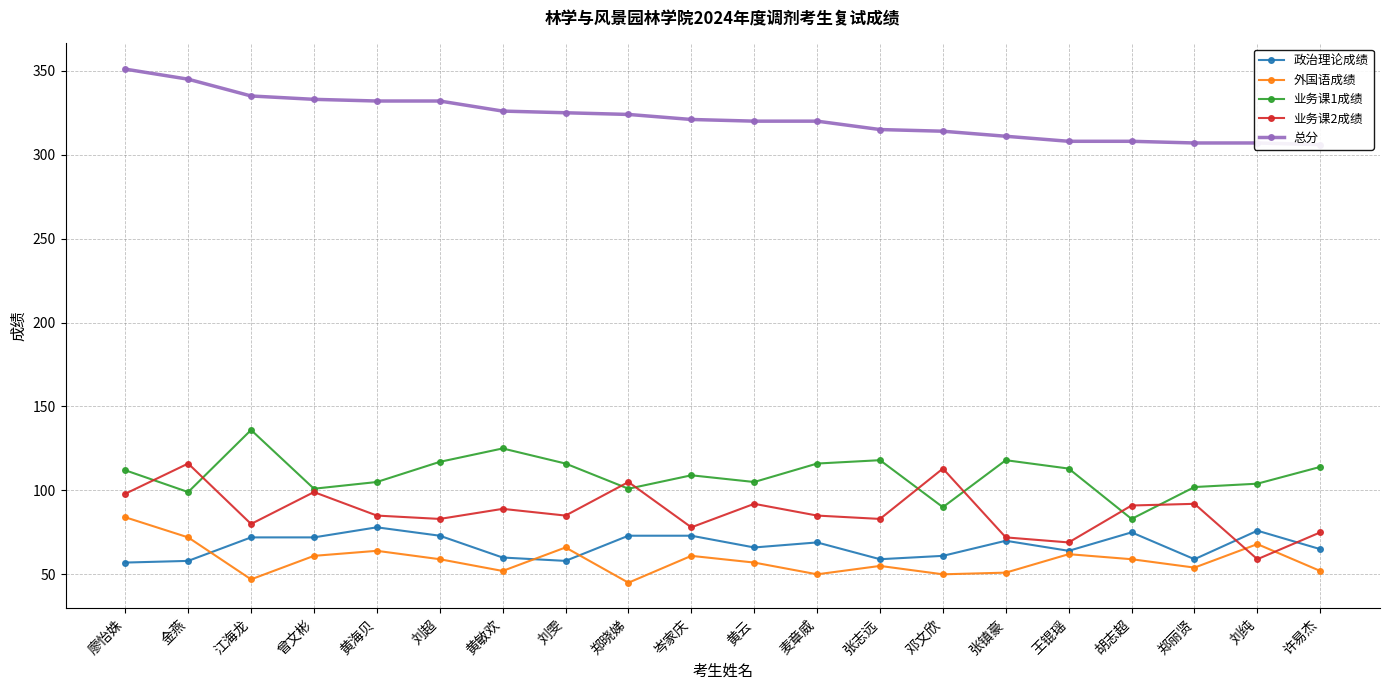

The 政治理论成绩 series shows 27 at 胡志超. True or false?

False